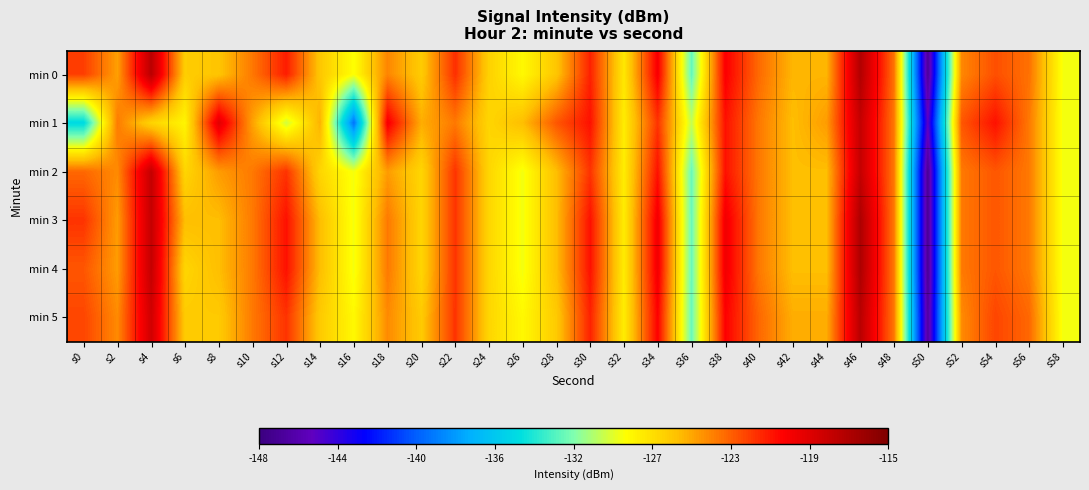

Between s44 and s36, which is larger?

s44